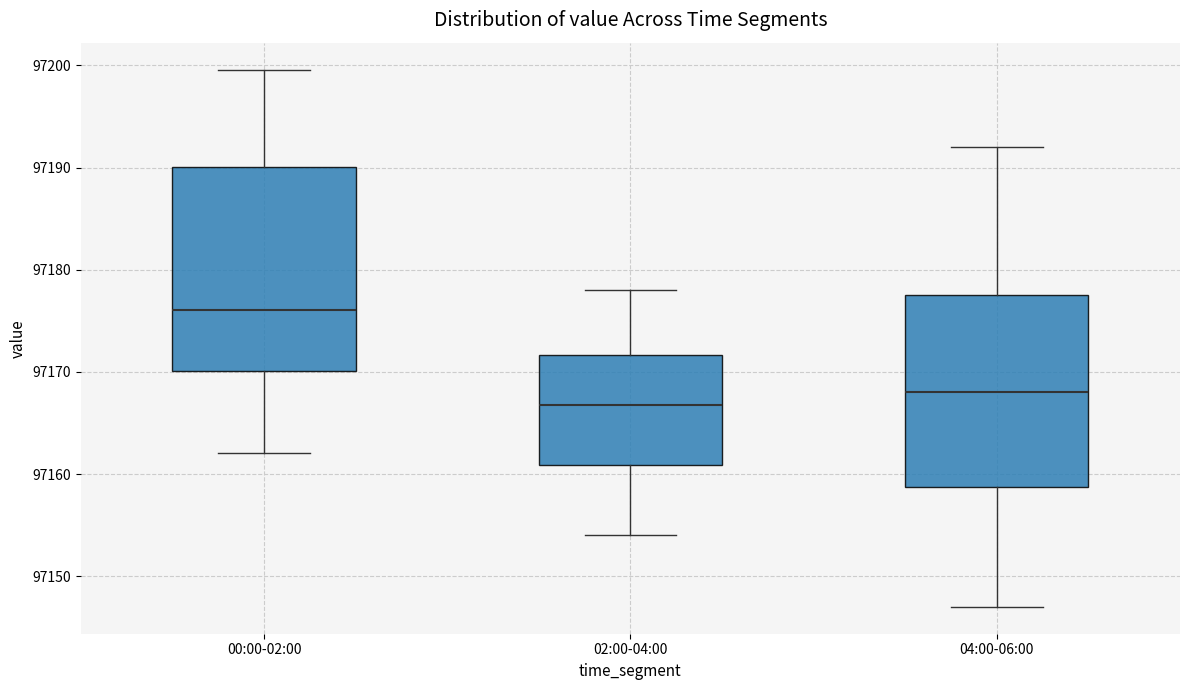

Reading left to right, transcribe this box plot: for each box, give where its median line is, the range the box spans, and where its two whiskers end, as read against the y-axis. The values are not printed on the chart, so give them approximately, as read against the axis.

00:00-02:00: median 97176, box 97170 to 97190, whiskers 97162 to 97200
02:00-04:00: median 97167, box 97161 to 97172, whiskers 97154 to 97178
04:00-06:00: median 97168, box 97159 to 97178, whiskers 97147 to 97192